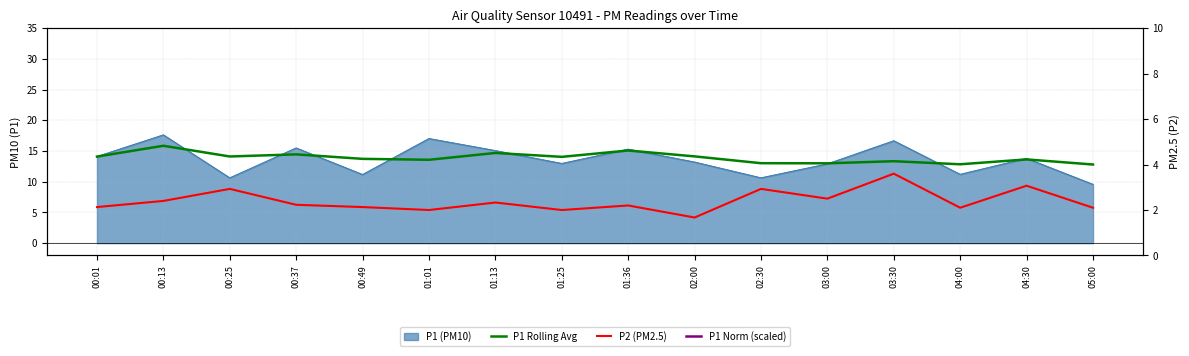

Which series has the widest spread of values?

P1 Norm (scaled)